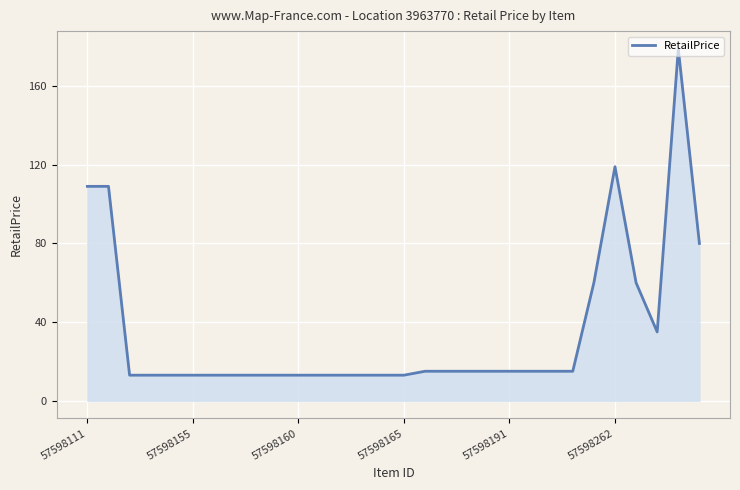

What is the smallest value displayed?

13.0